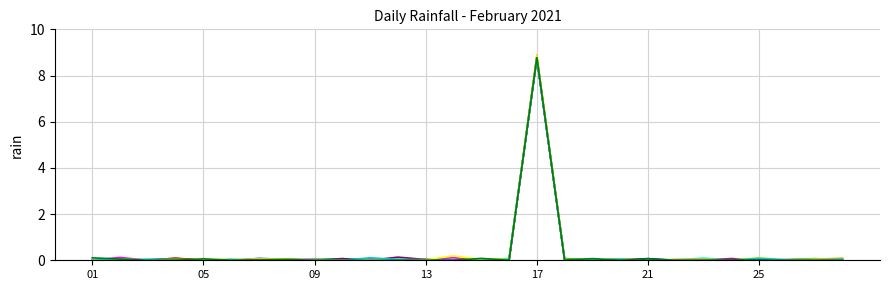

What is the maximum value shown in the chart?

8.9